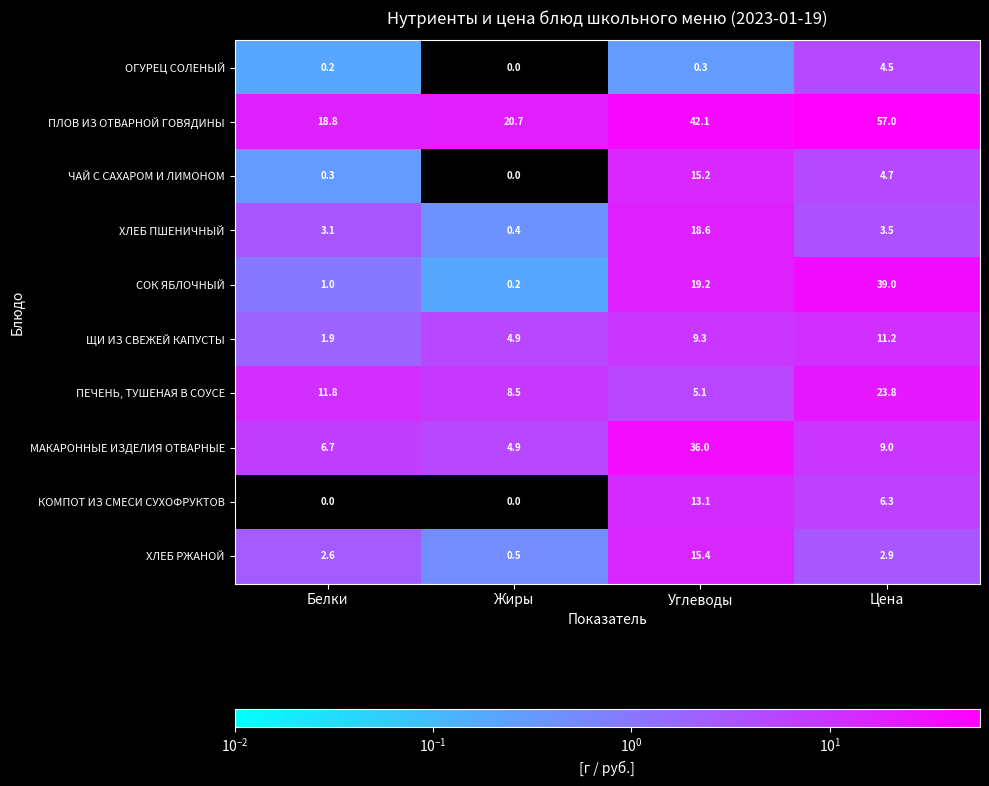

What is the difference between the maximum and second lowest values in the ХЛЕБ РЖАНОЙ series?

12.8